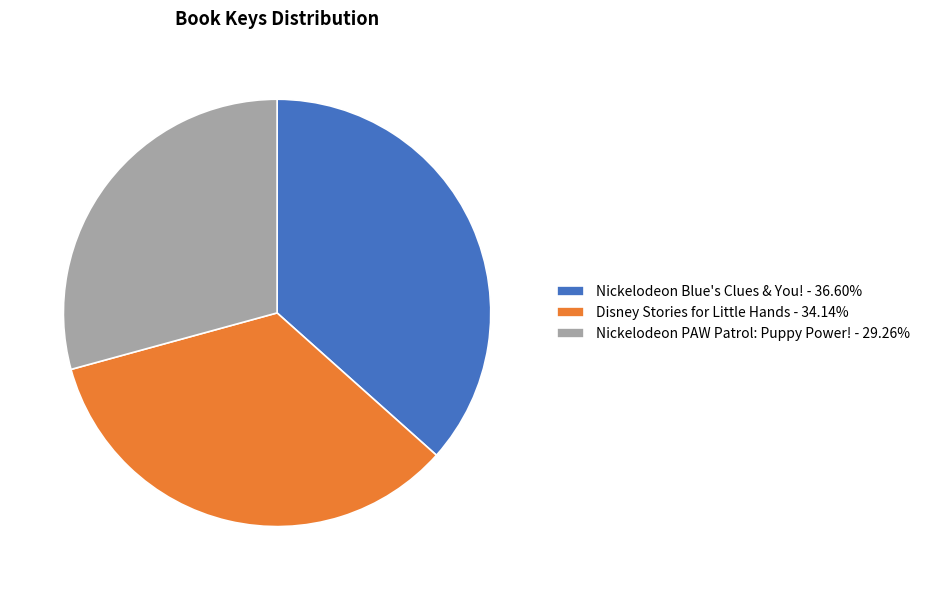

What is the ratio of the value at Disney Stories for Little Hands - 34.14% to the value at Nickelodeon PAW Patrol: Puppy Power! - 29.26%?

1.2